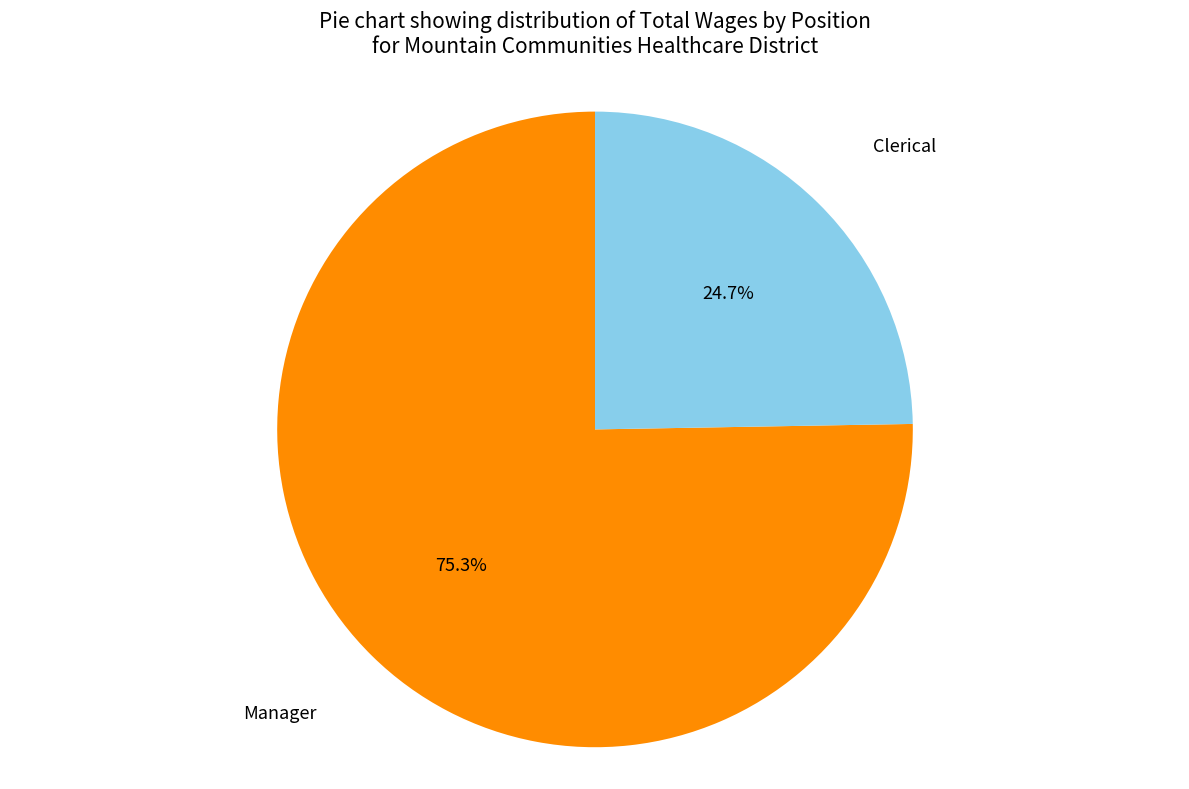

Is there a majority slice in this chart?

Yes